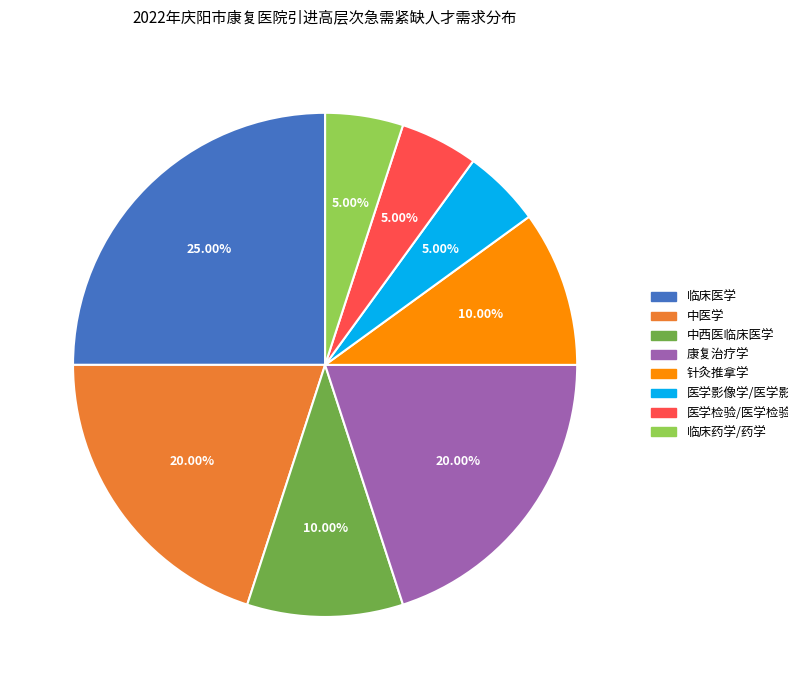

Is there any slice that represents more than half of the pie?

No